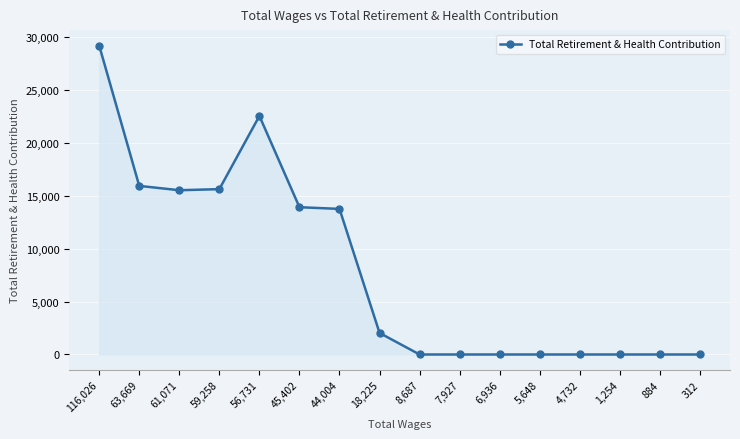

Which has a higher value, 7,927 or 18,225?

18,225